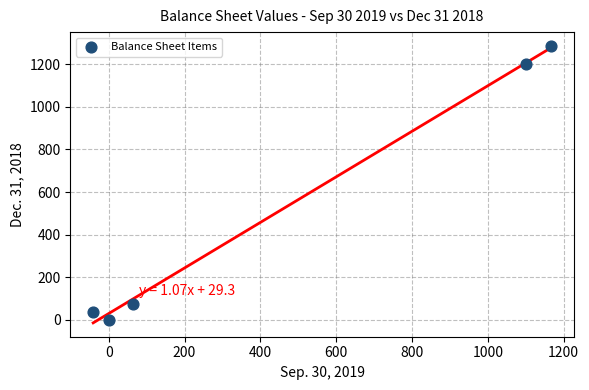

What is the average X value?

458.2